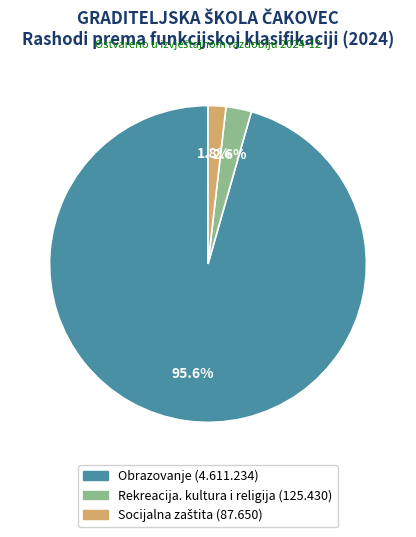

Is there a majority slice in this chart?

Yes